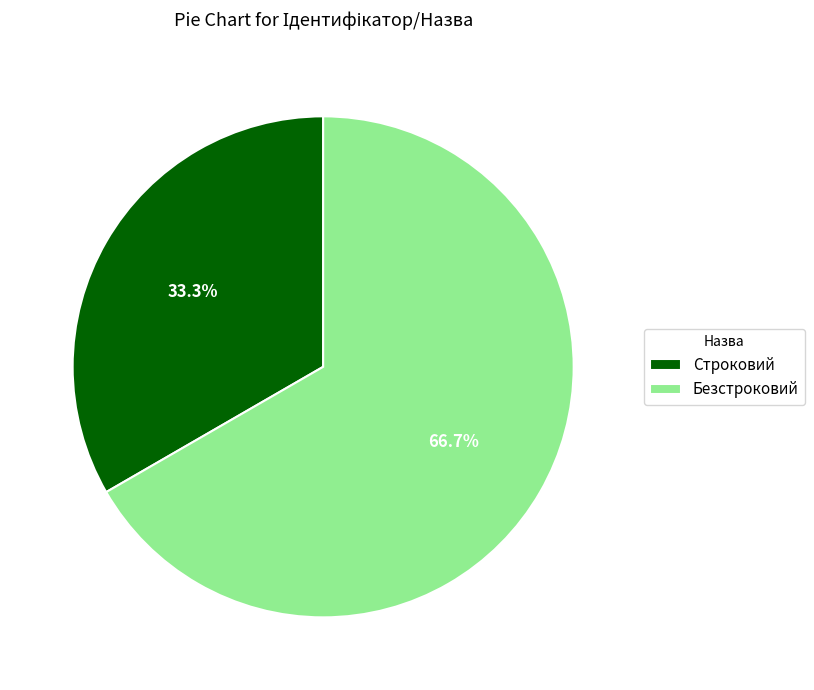

To the nearest percent, what is the difference between the largest and smallest slice percentages?

33%